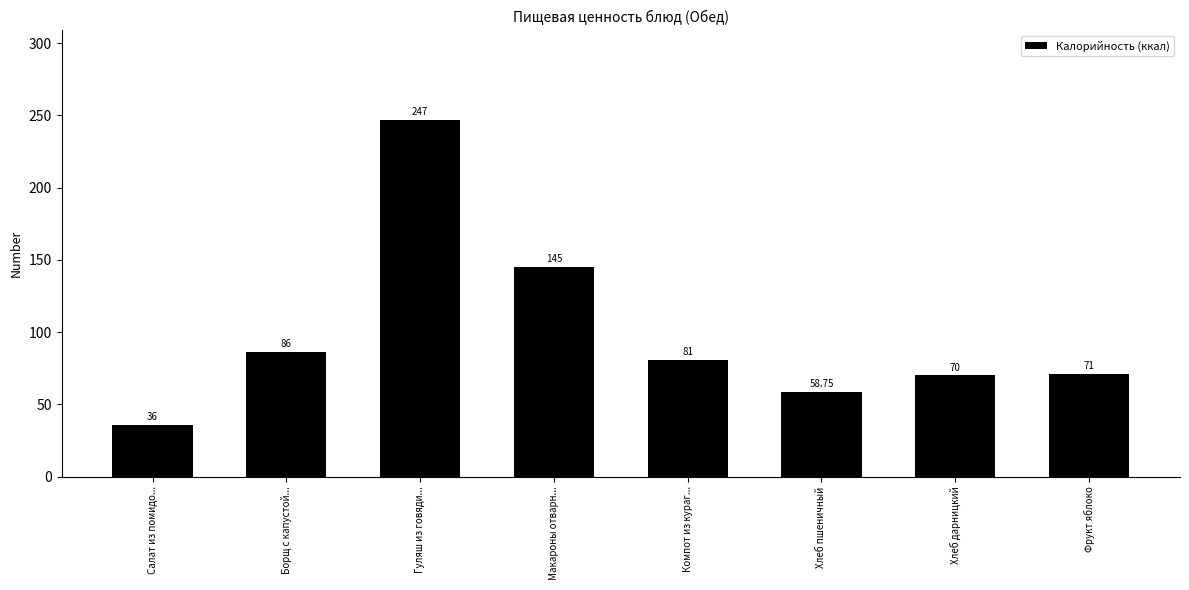

The chart shows a value of 87.6 at Макароны отварн.... True or false?

False